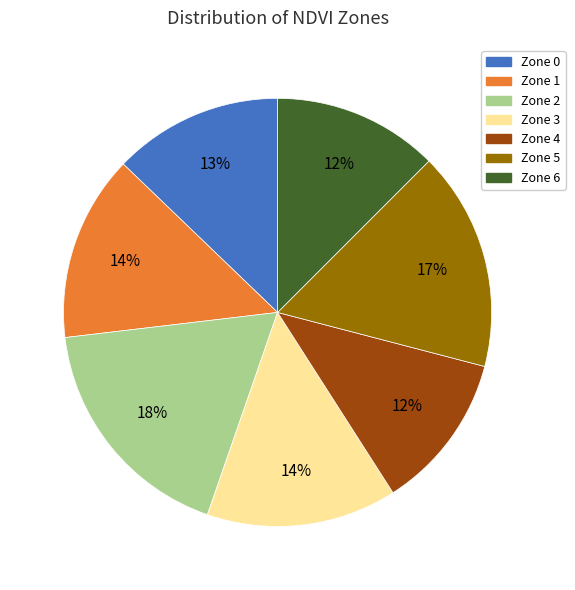

To the nearest percent, what portion does Zone 1 represent?

14%